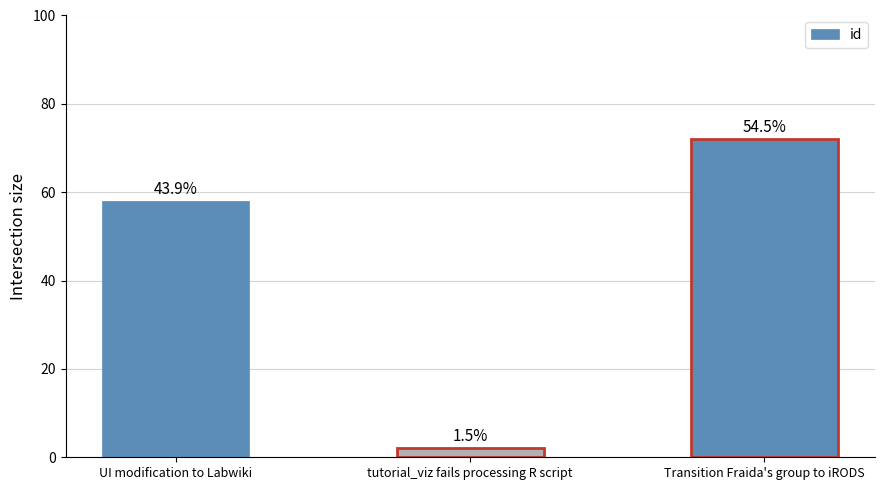

What value does the data have at Transition Fraida's group to iRODS, to the nearest 5?

70